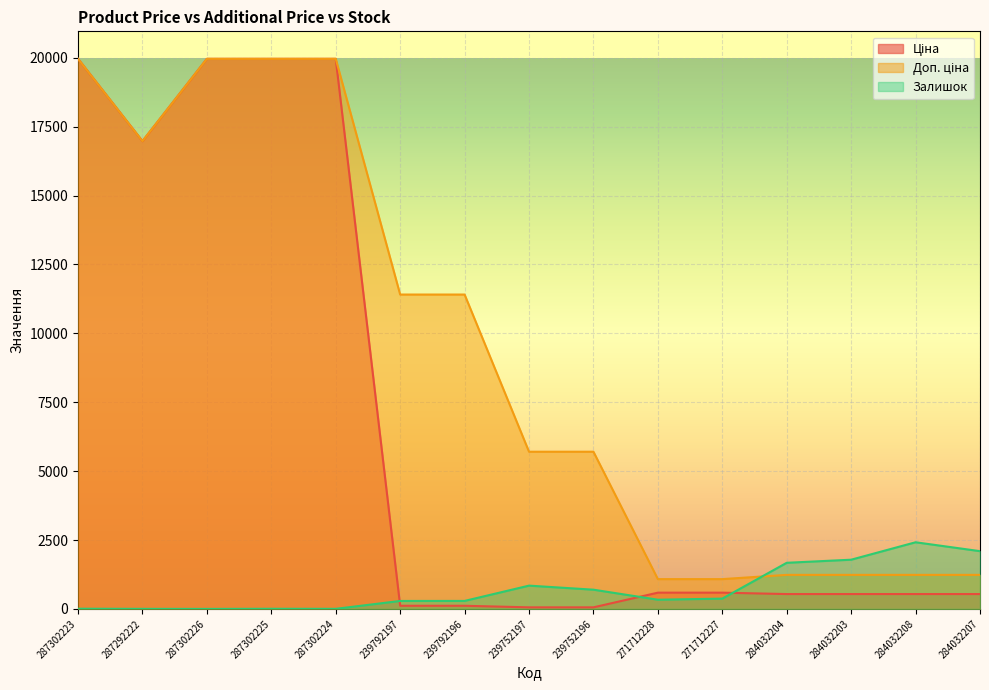

Count the number of categories in the chart.

15